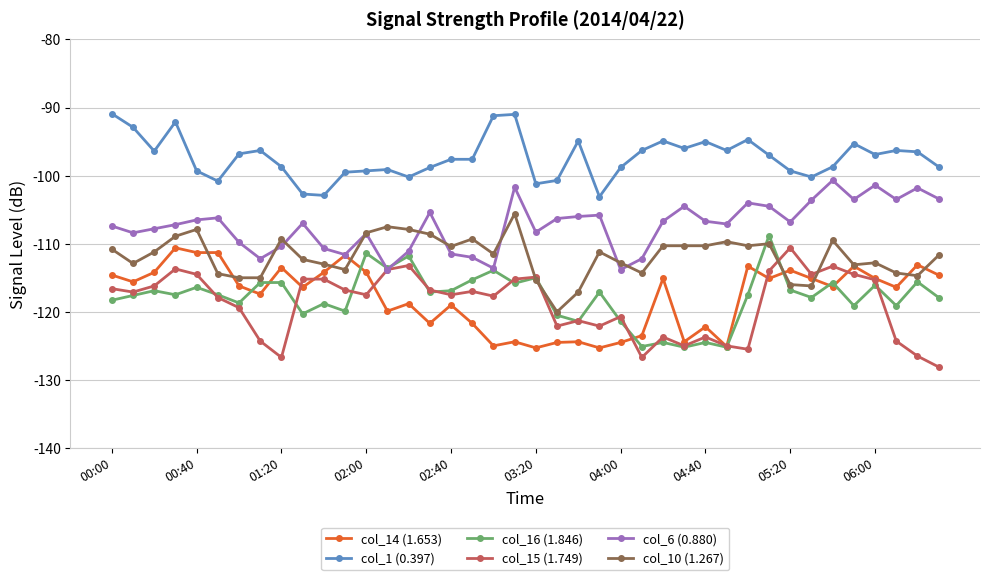

True or false: col_1 (0.397) and col_14 (1.653) intersect in this chart.

False